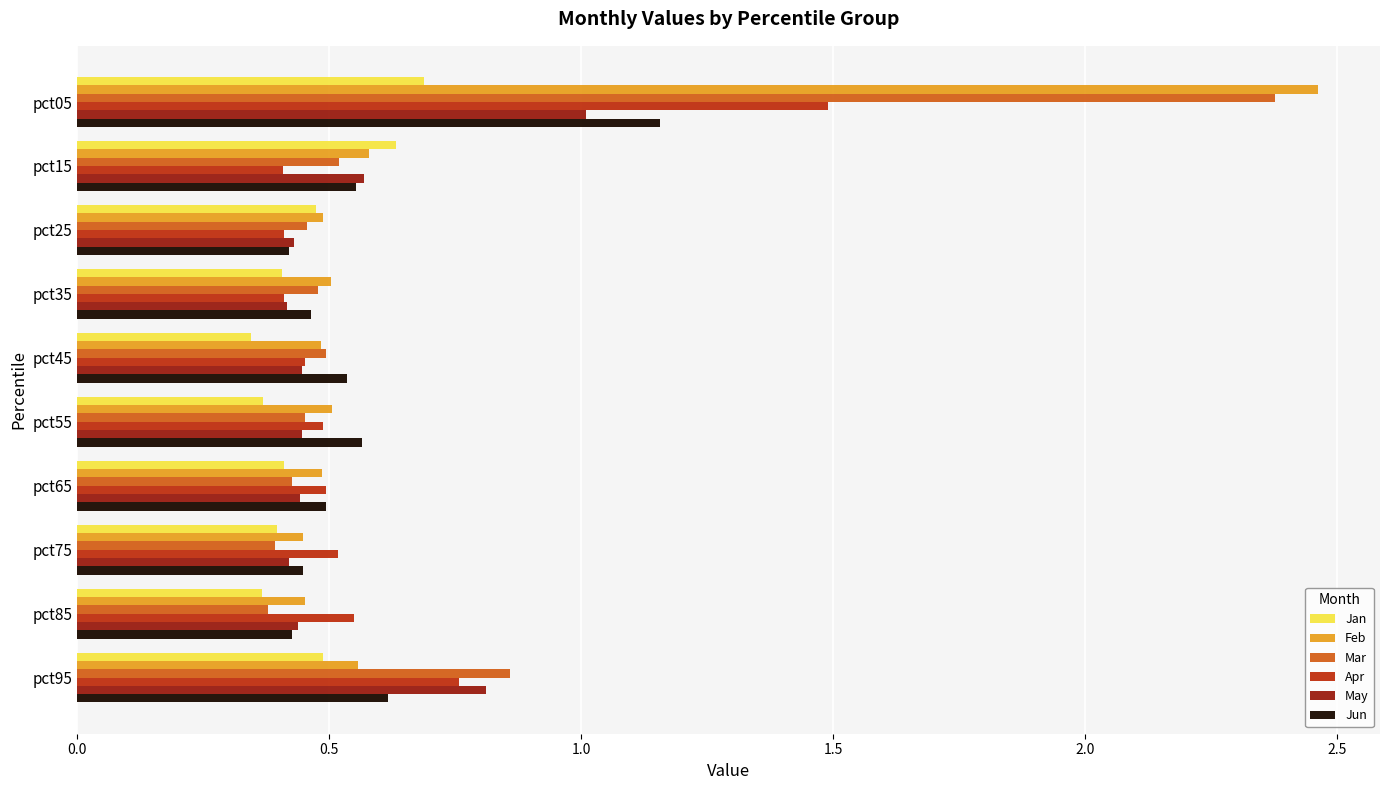

Is it true that Jun equals 0.3 at pct15?

False